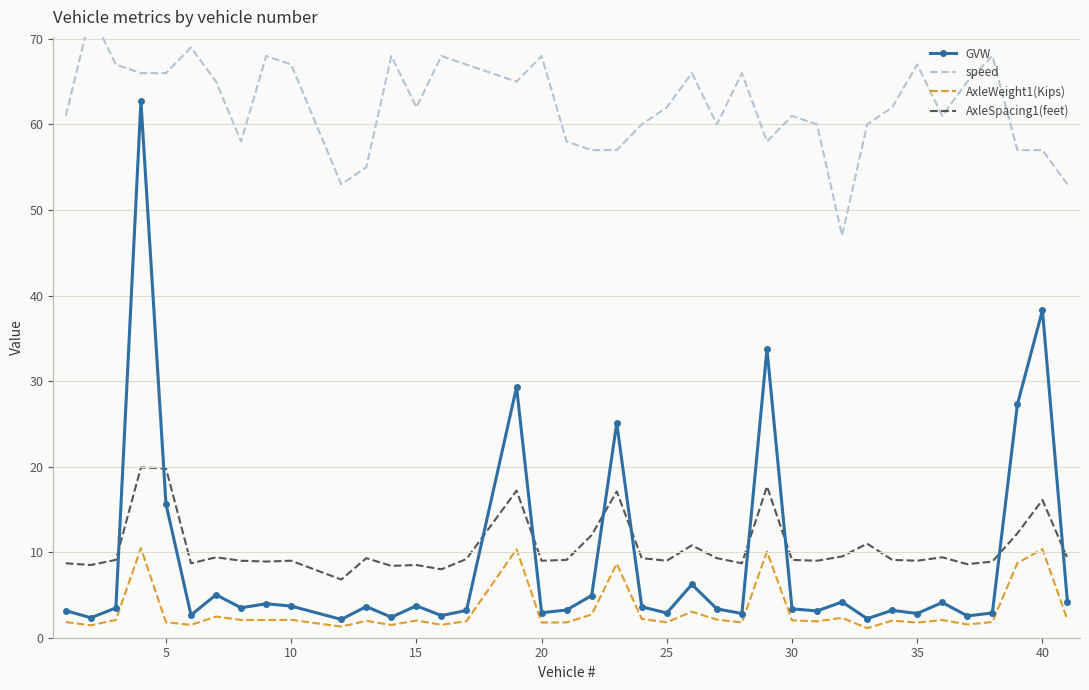

Does the chart have visible grid lines?

Yes